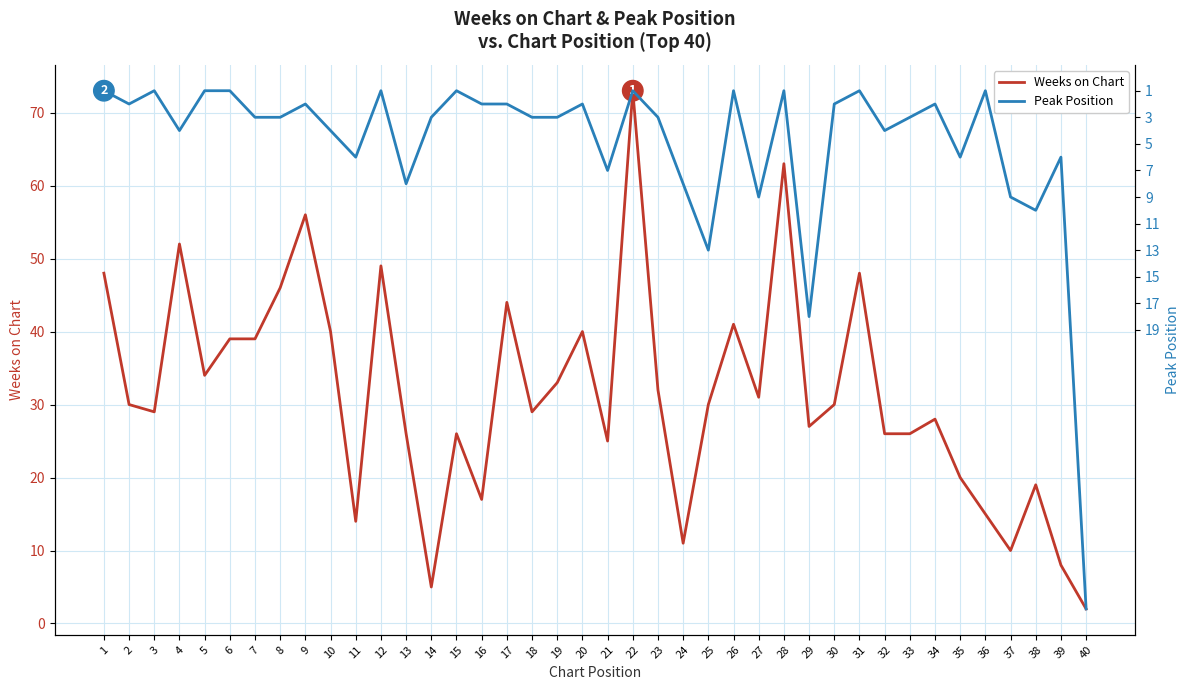

What is the sum of all Peak Position values?

198